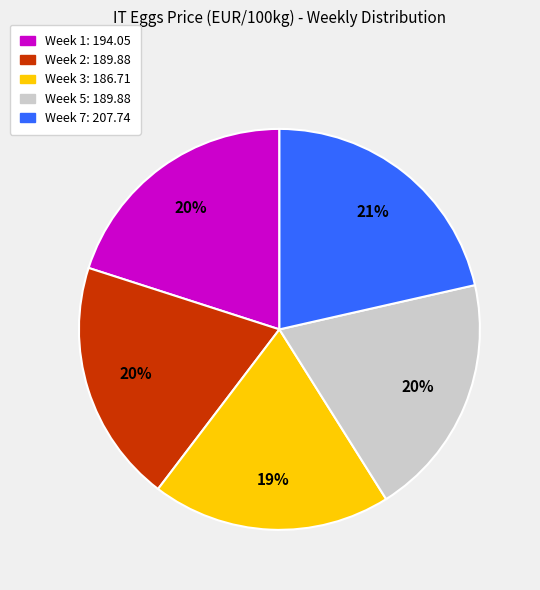

Count the number of slices in the pie.

5